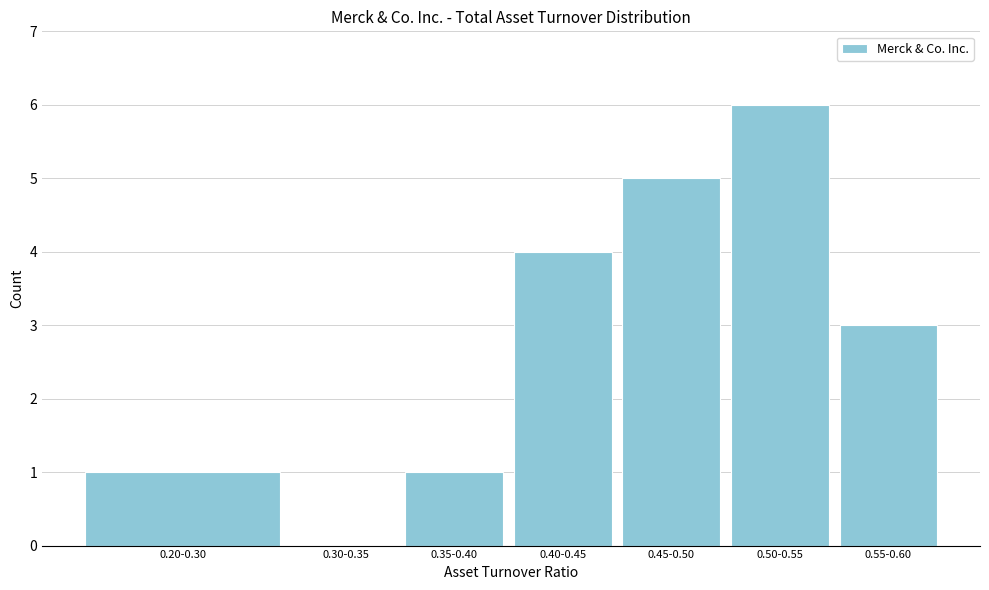

Reading left to right, transcribe all the data shown in this chart.

0.20-0.30=1	0.30-0.35=0	0.35-0.40=1	0.40-0.45=4	0.45-0.50=5	0.50-0.55=6	0.55-0.60=3